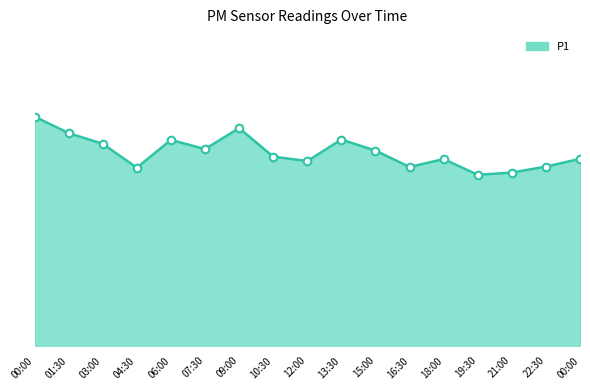

Which has a higher value, 19:30 or 09:00?

09:00